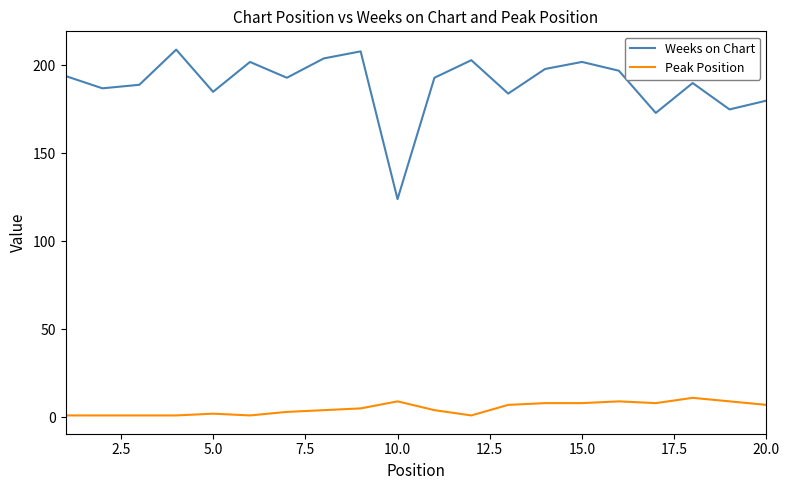

What is the difference between the second highest and minimum values in the Weeks on Chart series?

84